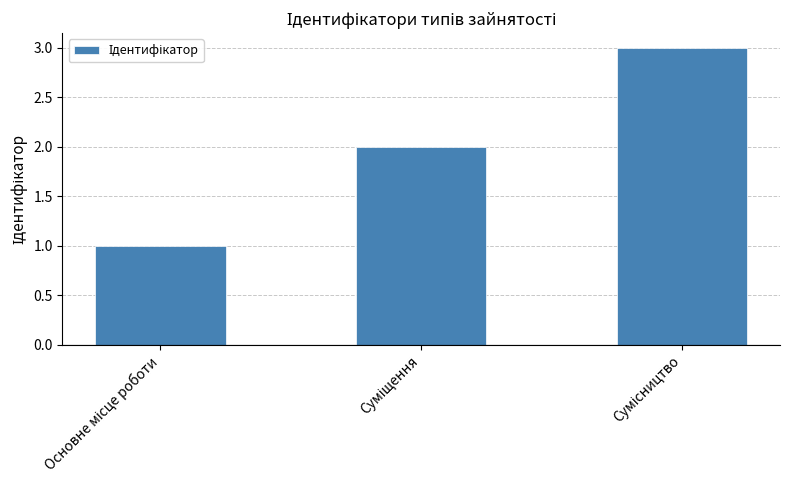

What is the sum of all values?

6